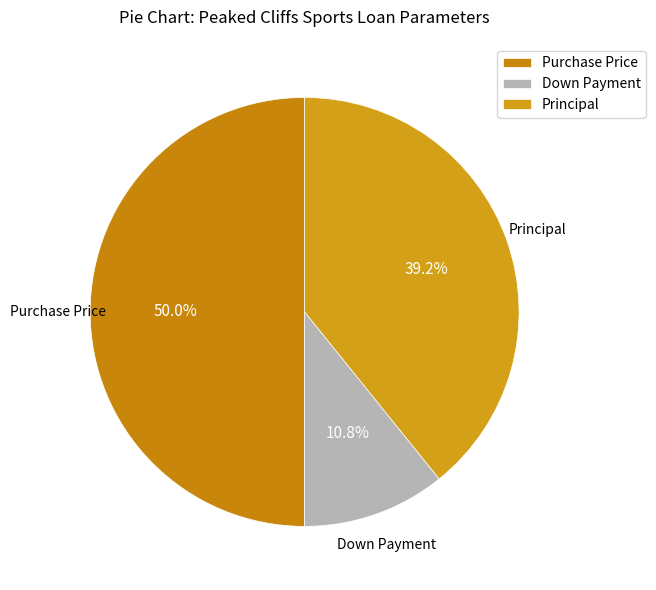

Approximately how many times larger is the value at Purchase Price compared to Down Payment?

4.6